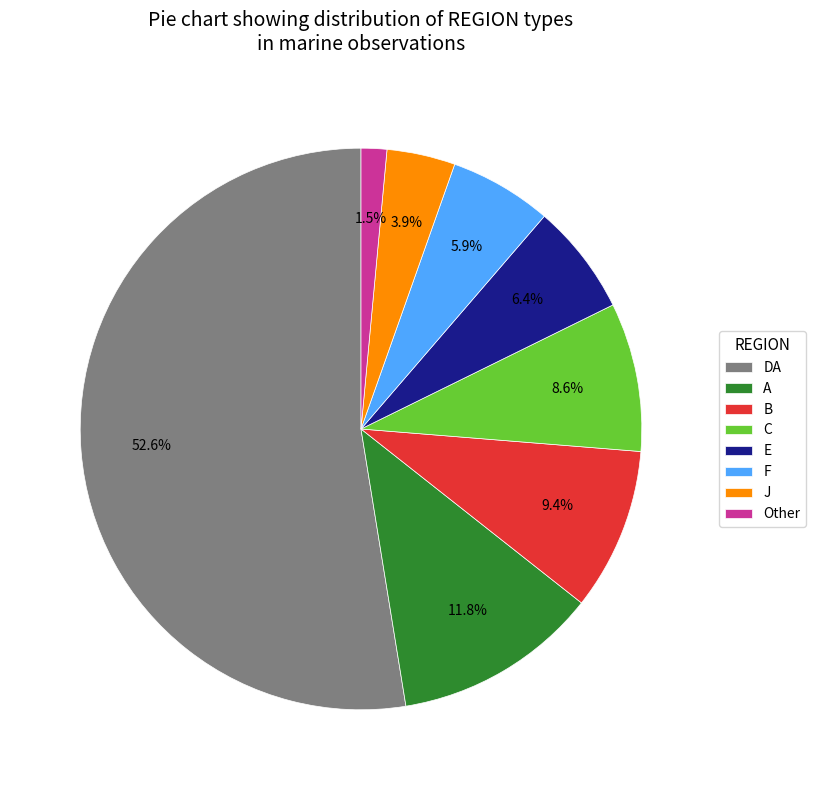

To the nearest percent, what is the average slice percentage?

12%